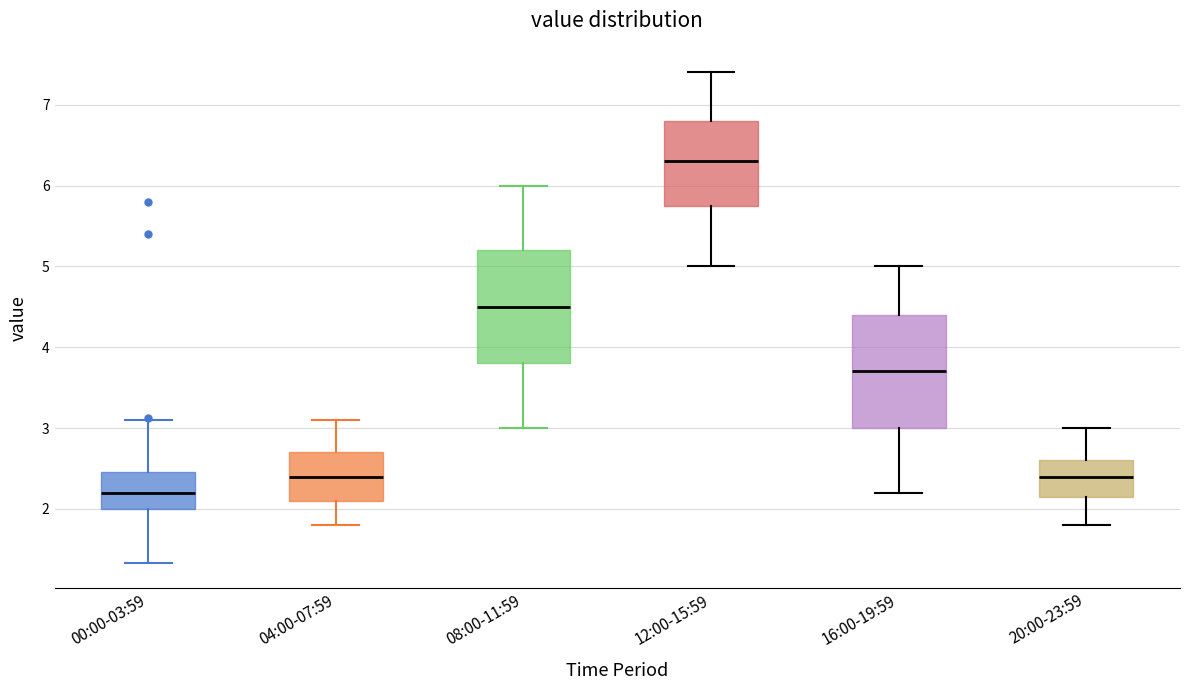

Which box's median line is the highest?

12:00-15:59